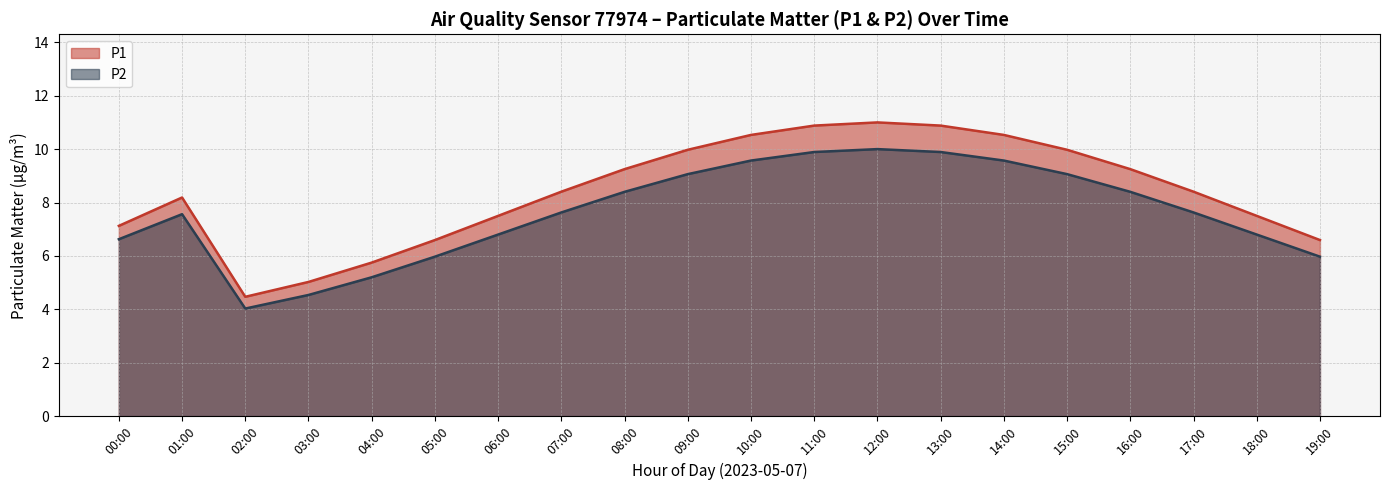

The value of P1 at 02:00 is 12.3. True or false?

False